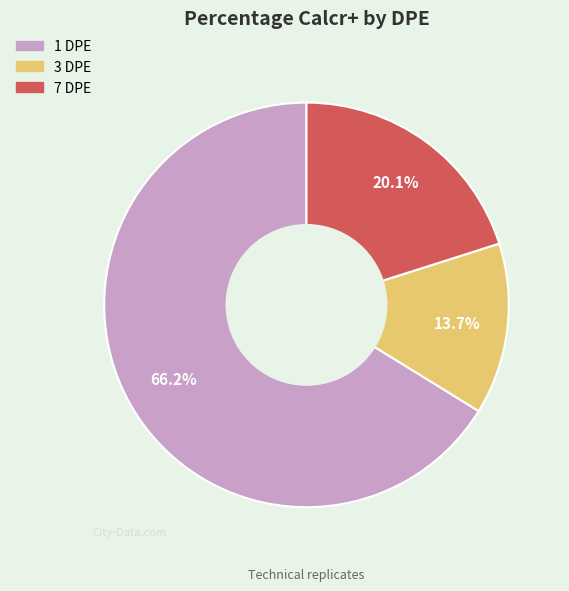

Do 1 DPE and 3 DPE together represent more than half of the pie?

Yes